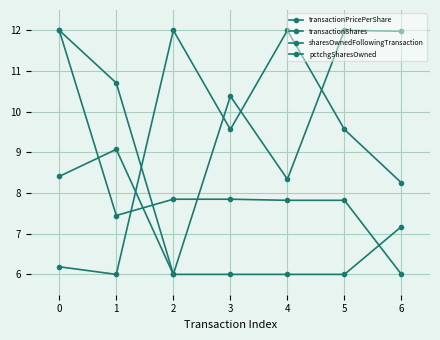

How many lines are shown in the chart?

4